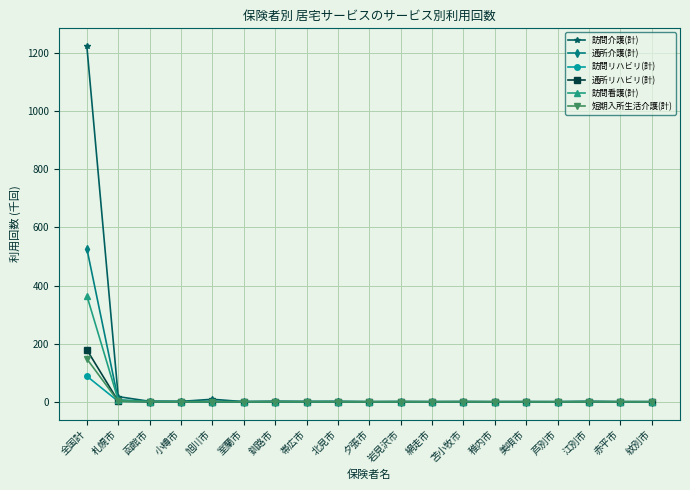

In 訪問看護(計), how many points are higher than both neighbors (excluding endpoints)?

6